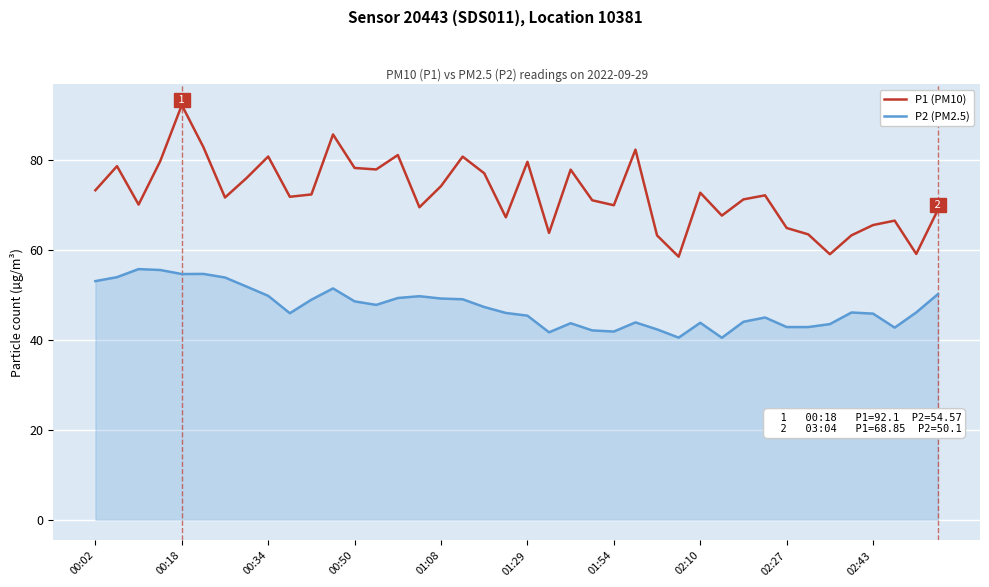

How many series are shown in this chart?

2